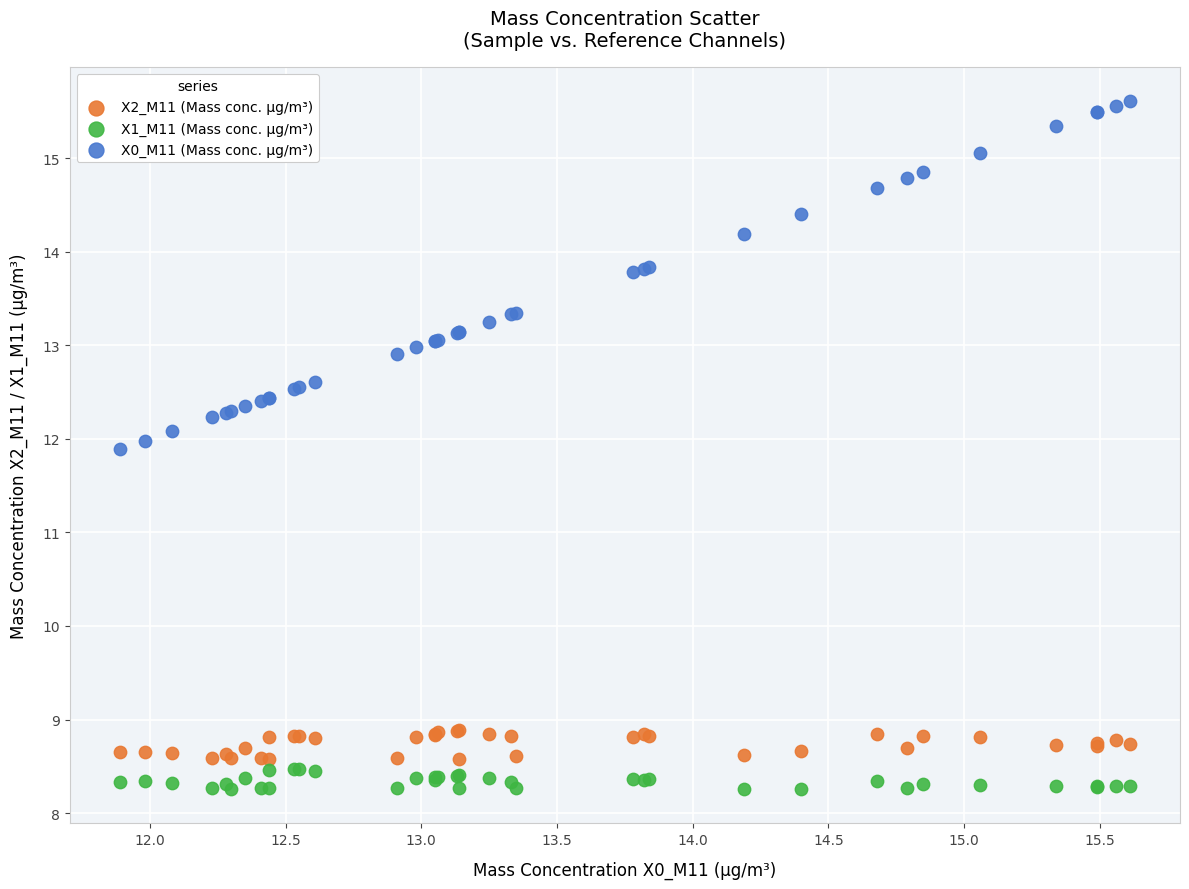

Which series reaches the minimum Y coordinate?

X1_M11 (Mass conc. μg/m³)